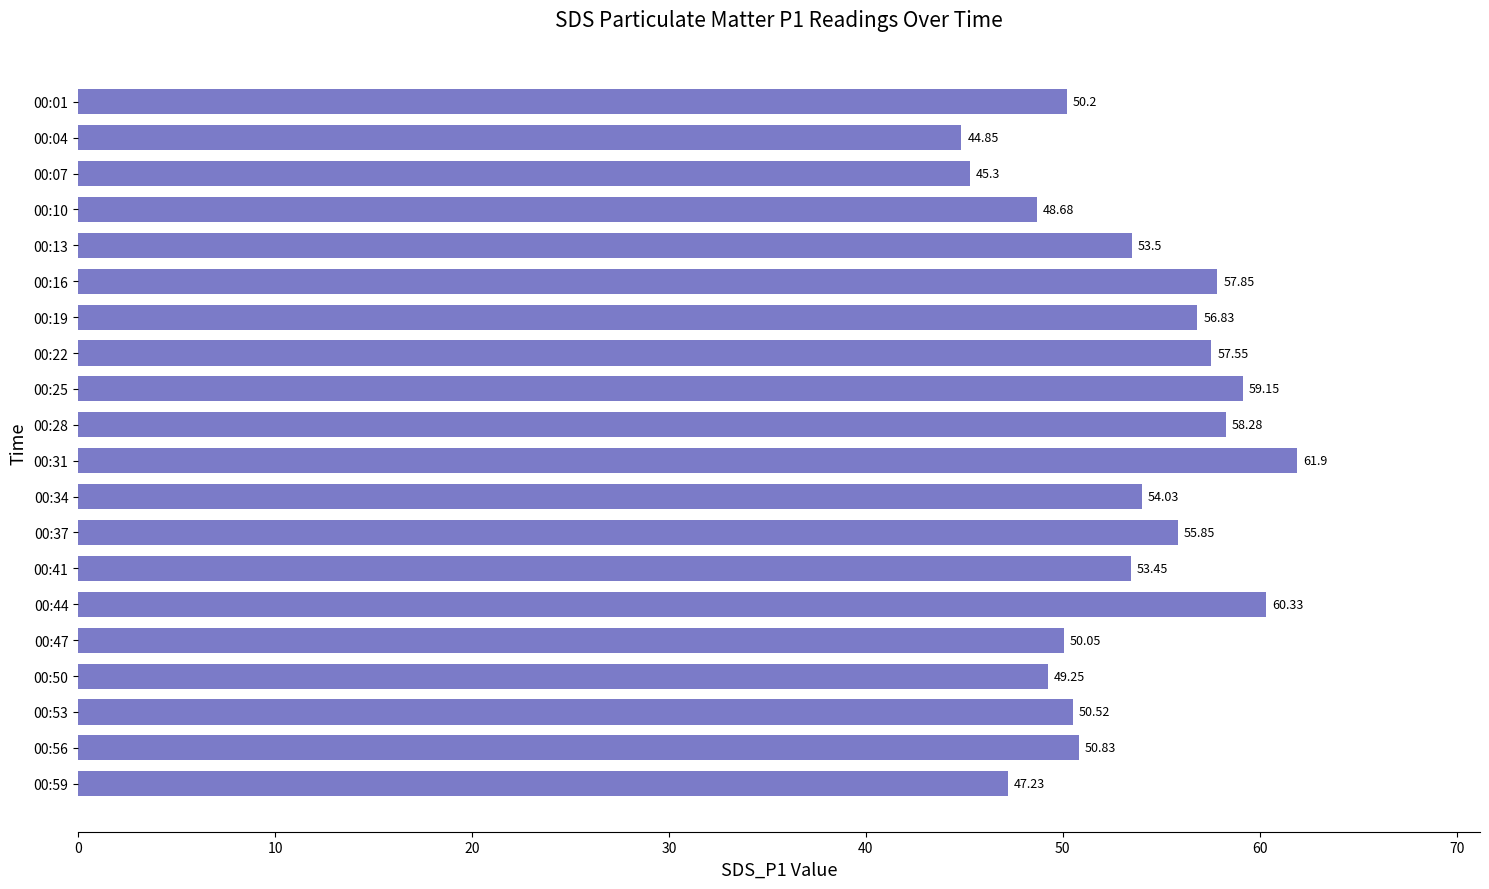

What is the ratio of the value at 00:10 to the value at 00:25?

0.8